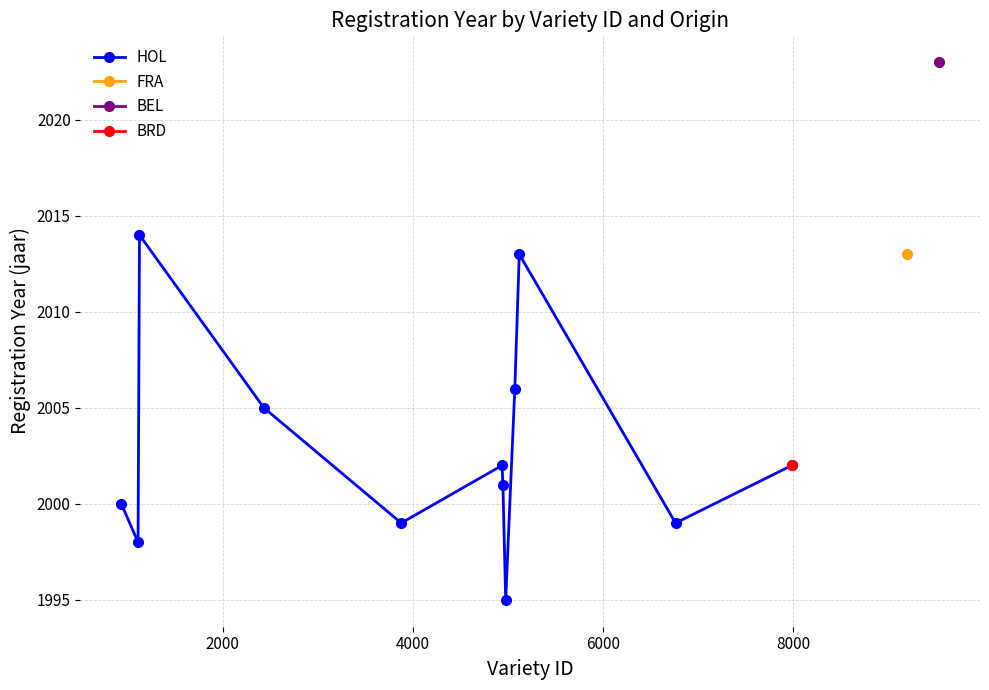

What is the minimum value shown in the chart?

1995